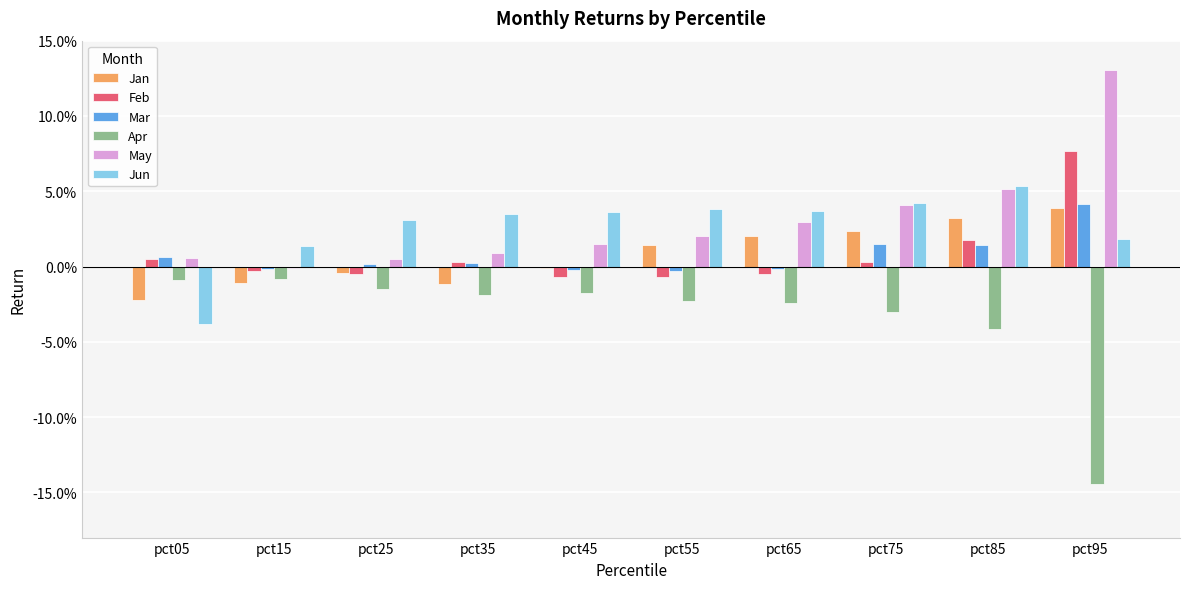

Are the bars horizontal?

No